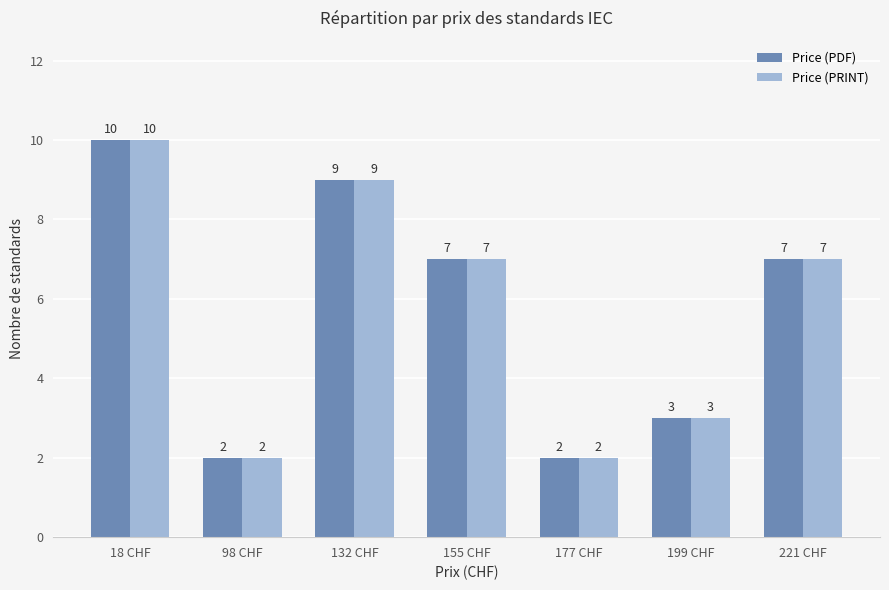

What is the difference between the maximum and minimum values in the Price (PRINT) series?

8